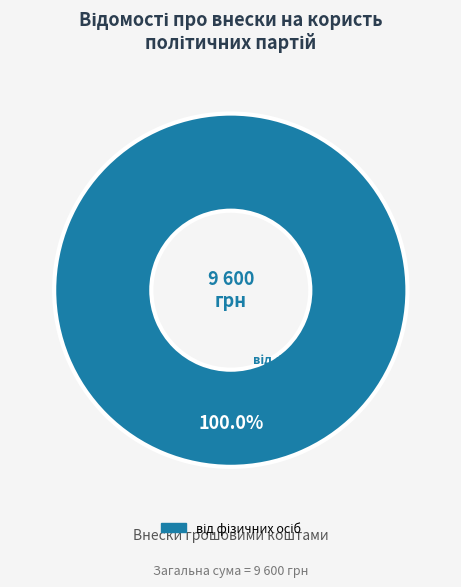

Is there a majority slice in this chart?

Yes